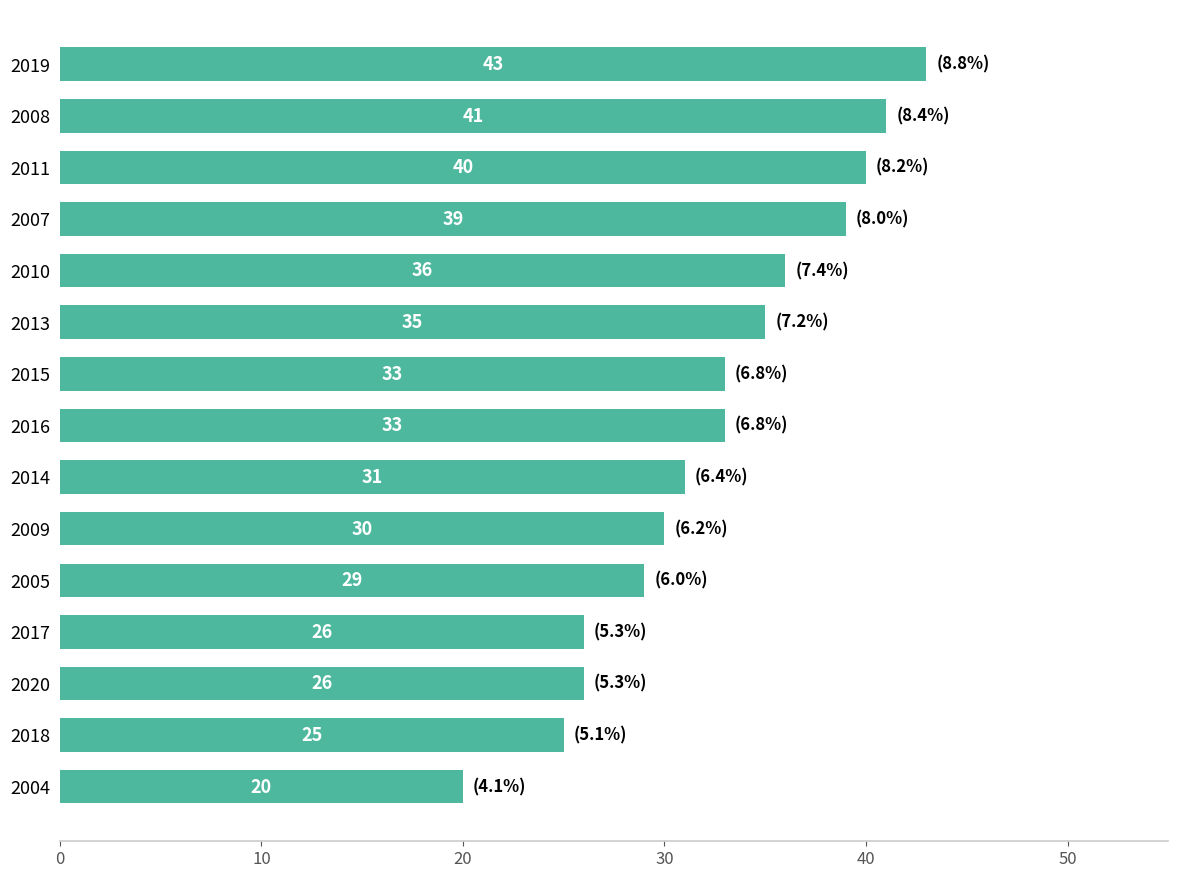

What is the average value?

32